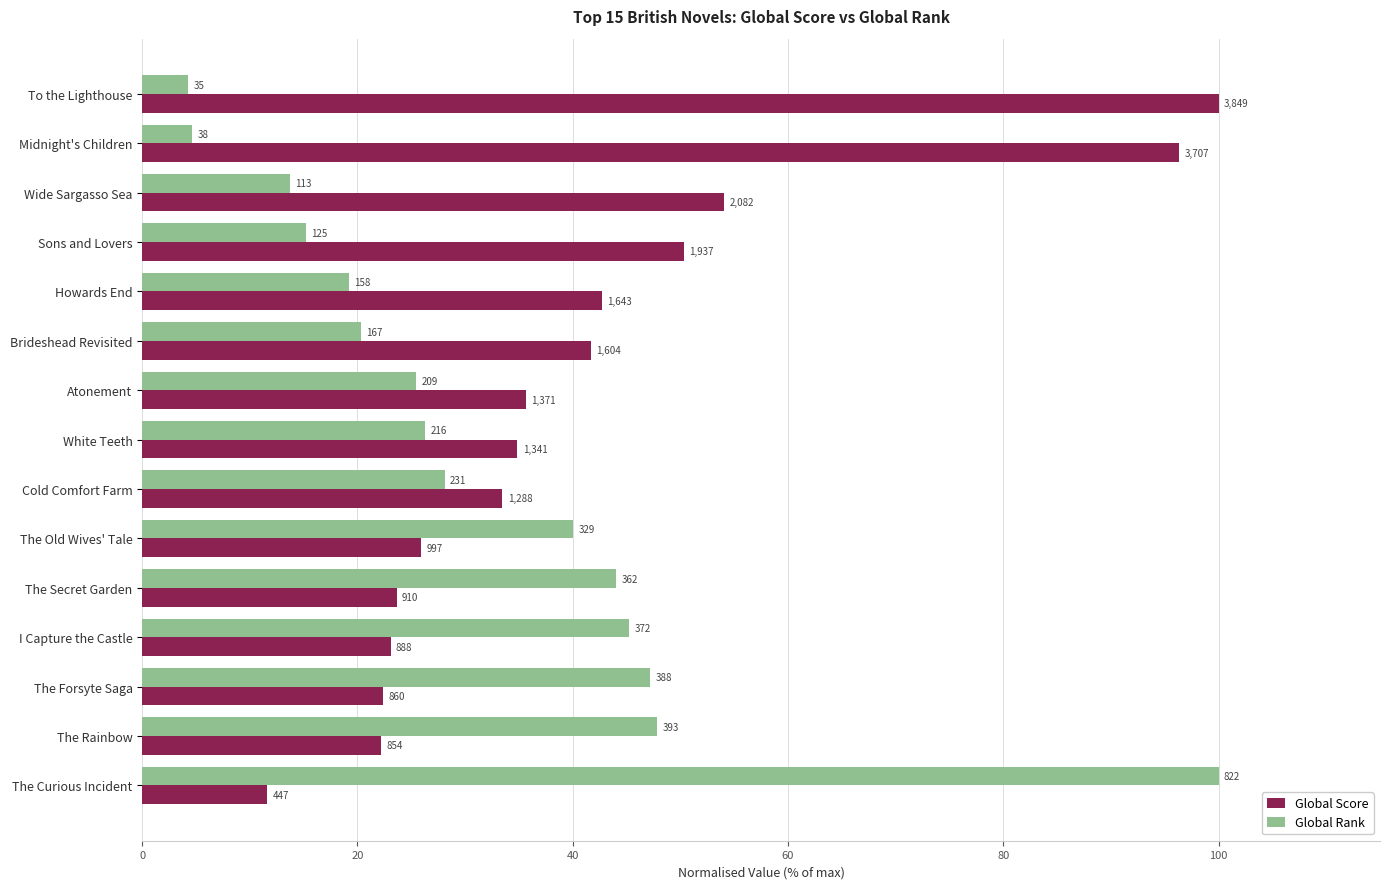

What are all the series names shown in the legend?

Global Score, Global Rank